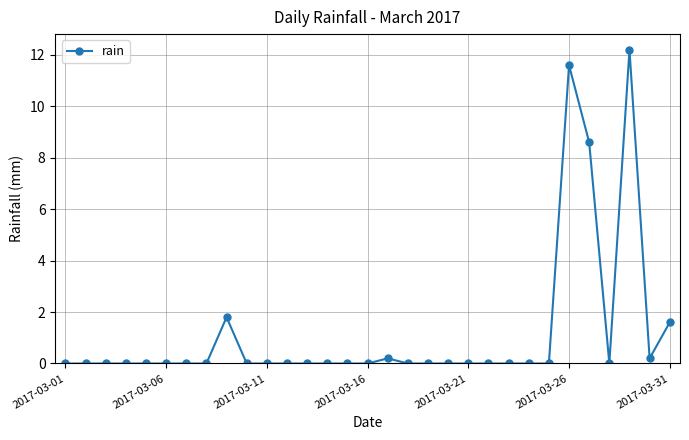

How many lines are shown in the chart?

1